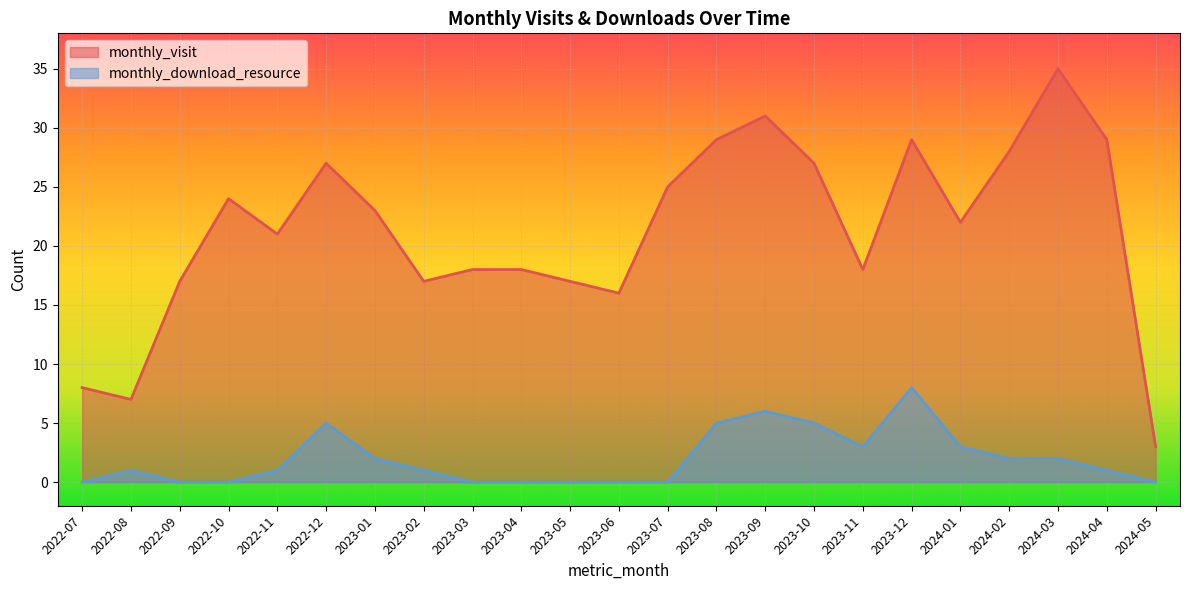

The monthly_download_resource series shows 1 at 2022-08. True or false?

True